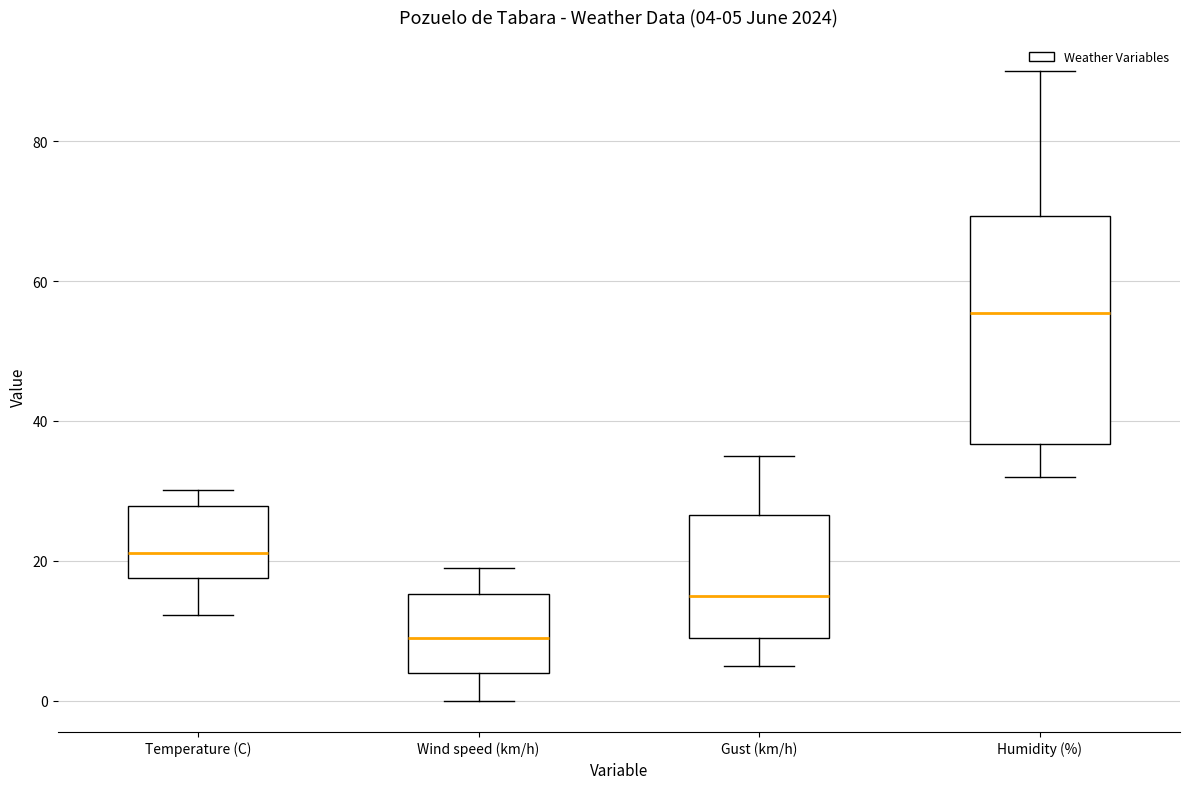

Which box's median line is the highest?

Humidity (%)